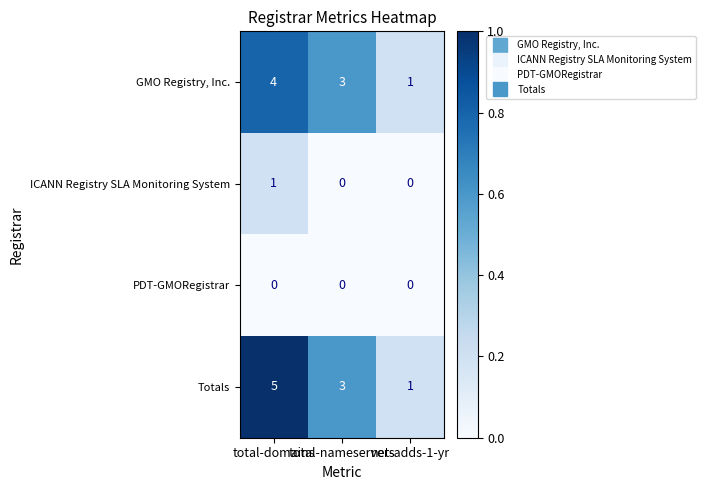

Count the ICANN Registry SLA Monitoring System values in the range 0 to 1.

3